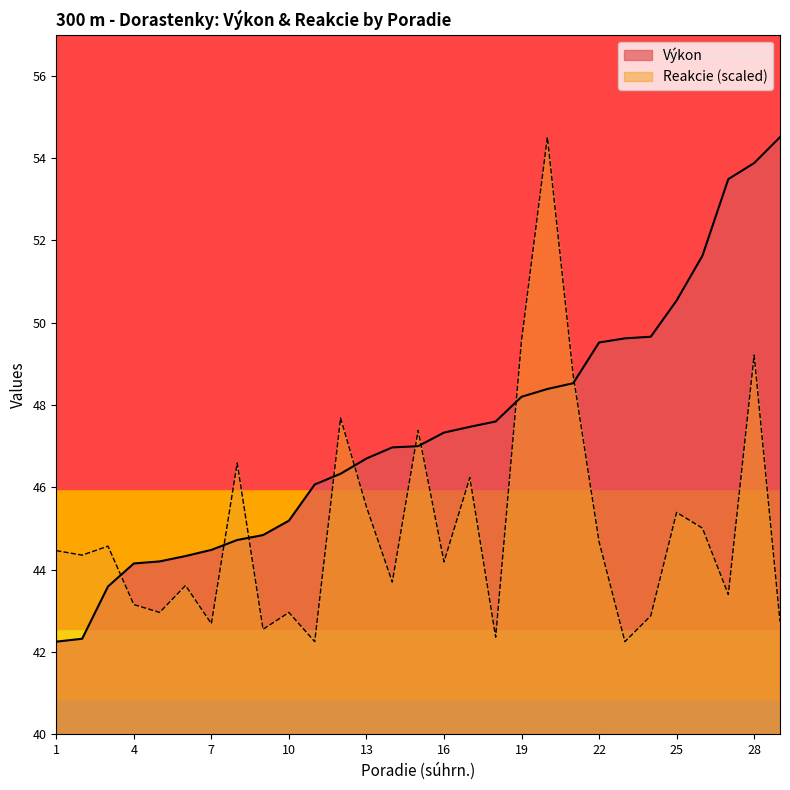

At how many categories does at least one series exceed 45?

21